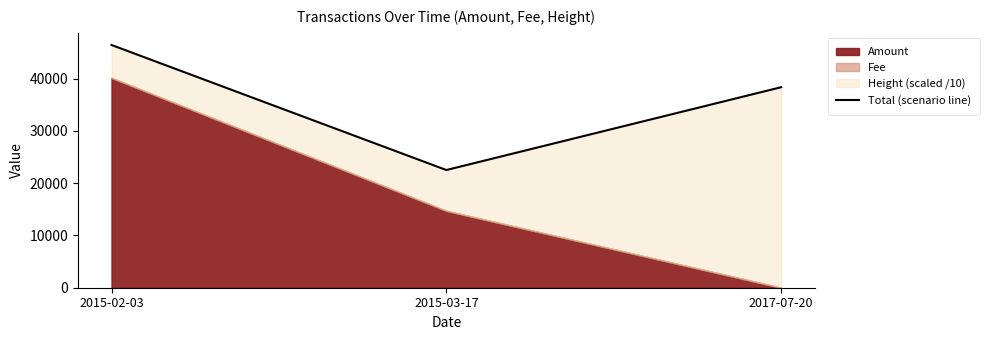

What is the label of the 2nd point from the left?

2015-03-17